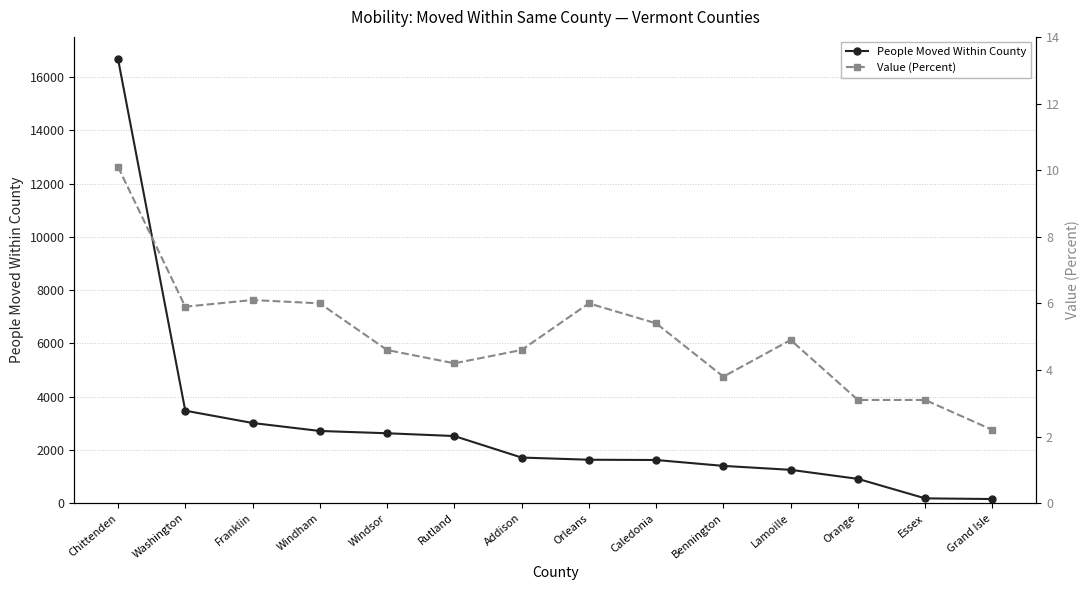

What is the approximate value of People Moved Within County at Bennington?

1401